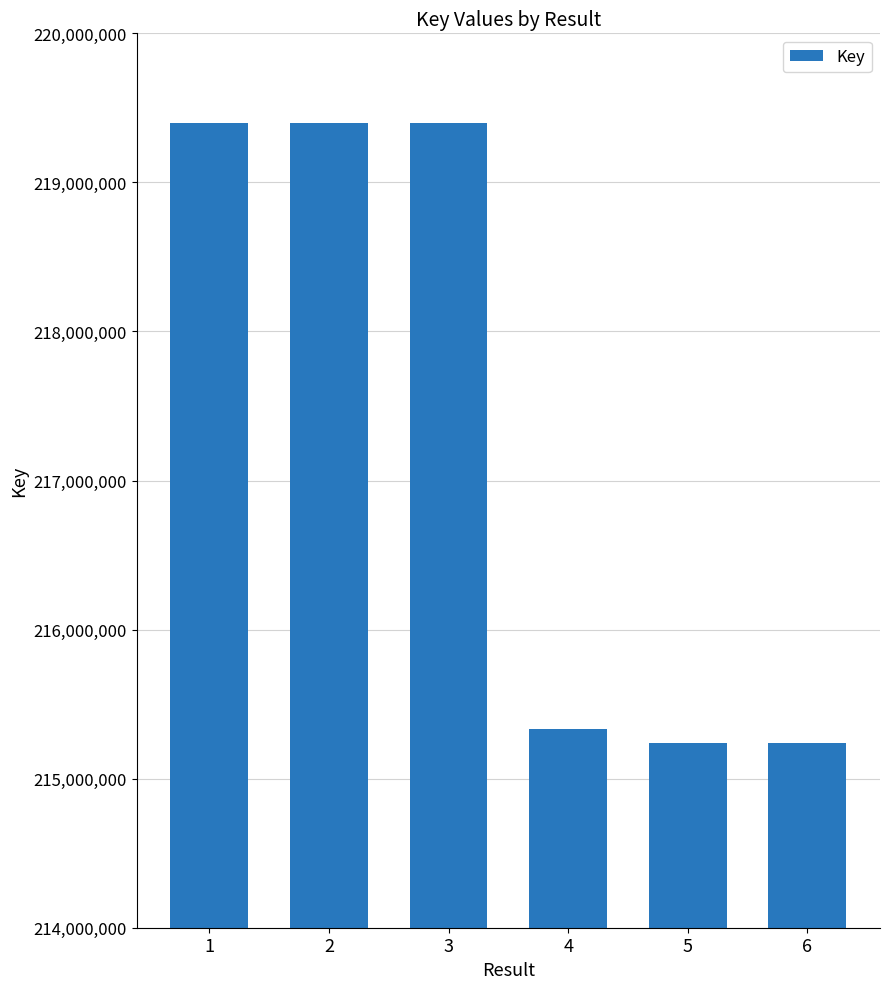

What is the greatest value displayed?

219398557